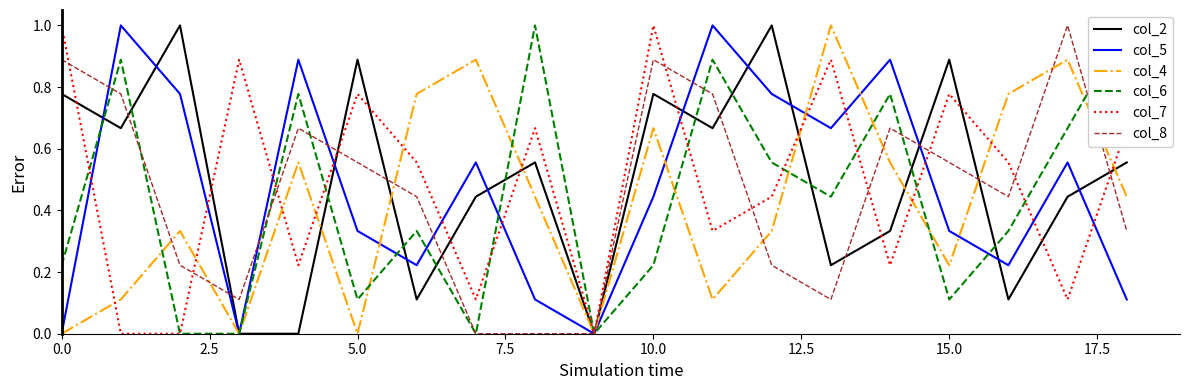

Which series has the largest range (max minus min)?

col_2